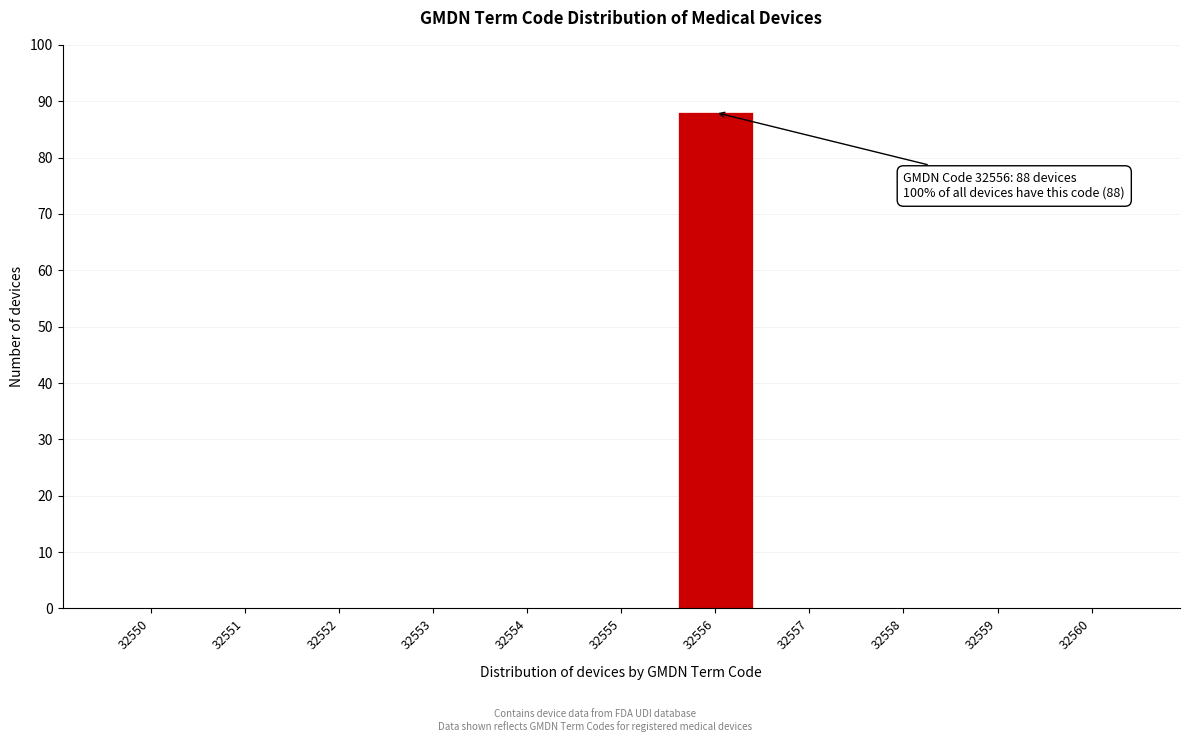

Reading left to right, what are all the values shown in this chart?

32550=0	32551=0	32552=0	32553=0	32554=0	32555=0	32556=88	32557=0	32558=0	32559=0	32560=0